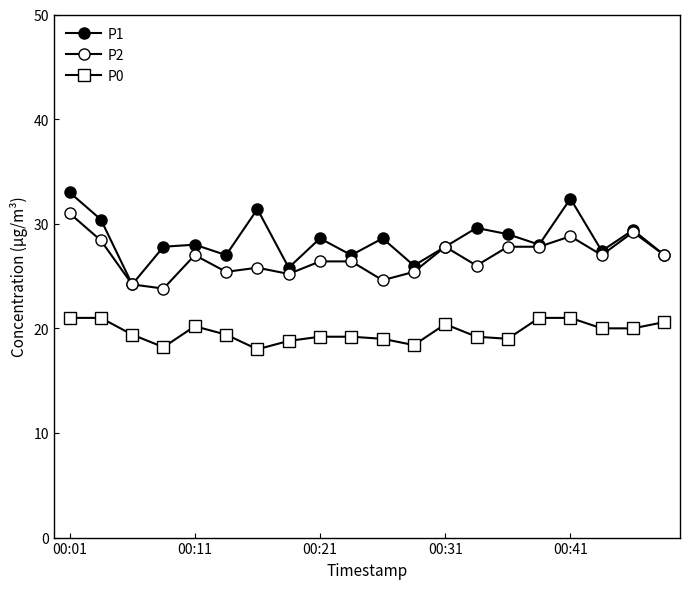

True or false: P0 and P1 intersect in this chart.

False